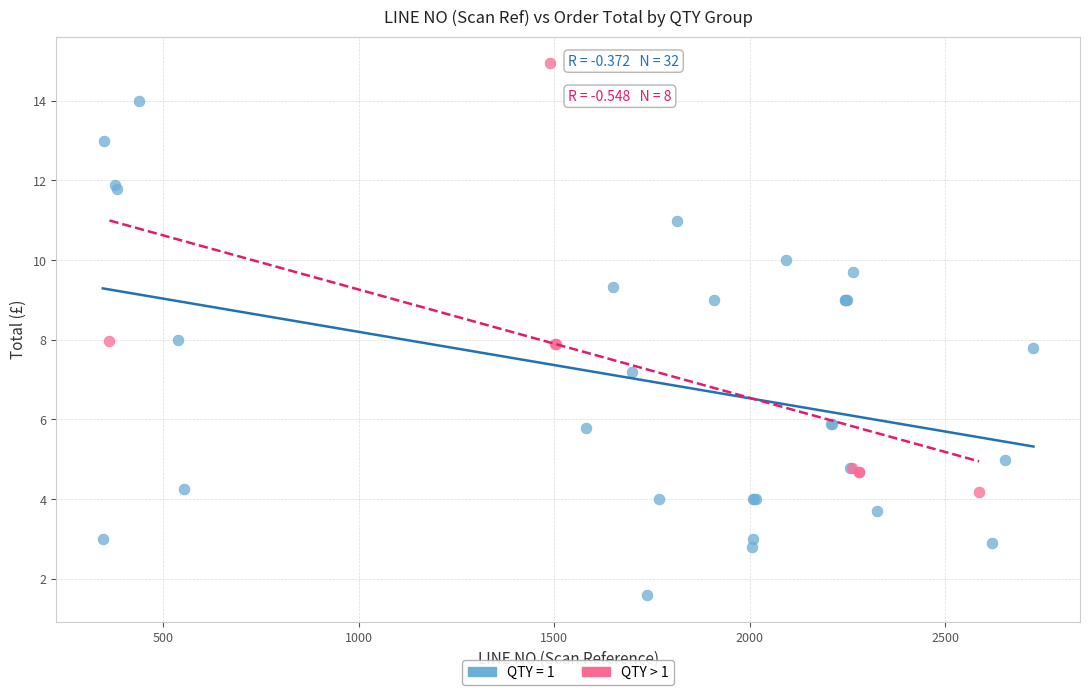

Which series reaches the maximum Y coordinate?

QTY > 1